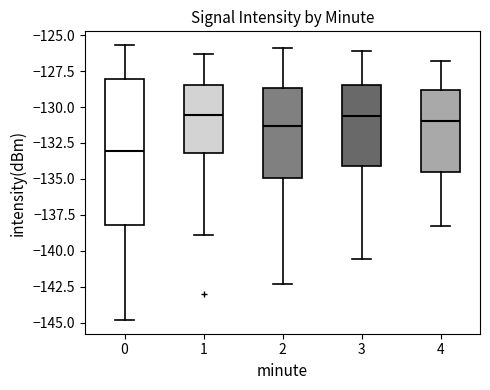

Comparing the boxes themselves (not the whiskers), which one is the tallest?

0